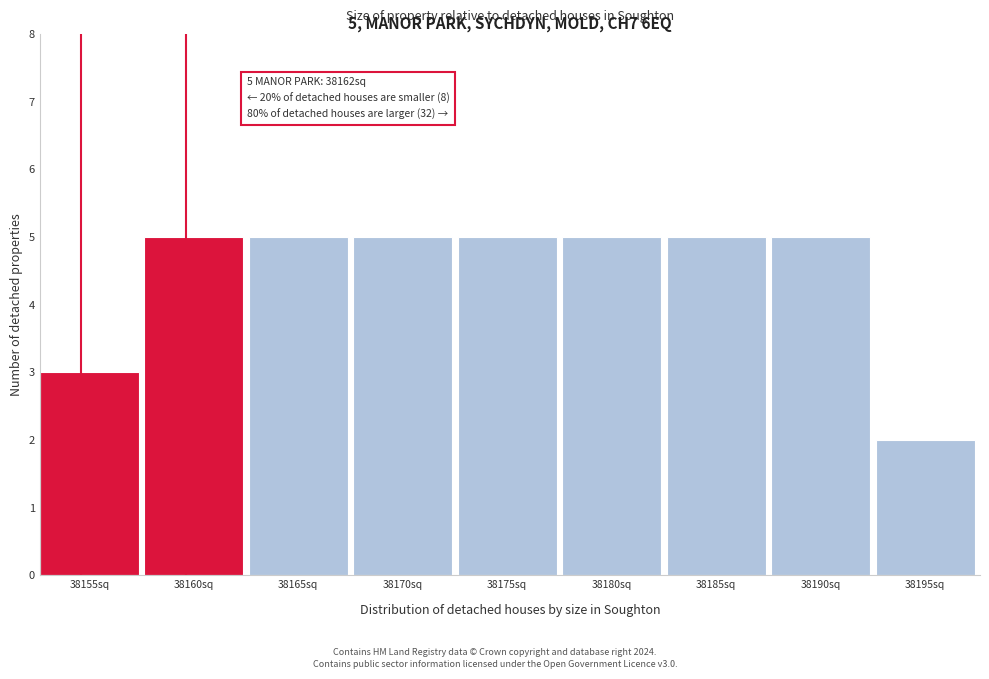

Reading left to right, list all the values displayed in this chart.

38155sq=3	38160sq=5	38165sq=5	38170sq=5	38175sq=5	38180sq=5	38185sq=5	38190sq=5	38195sq=2